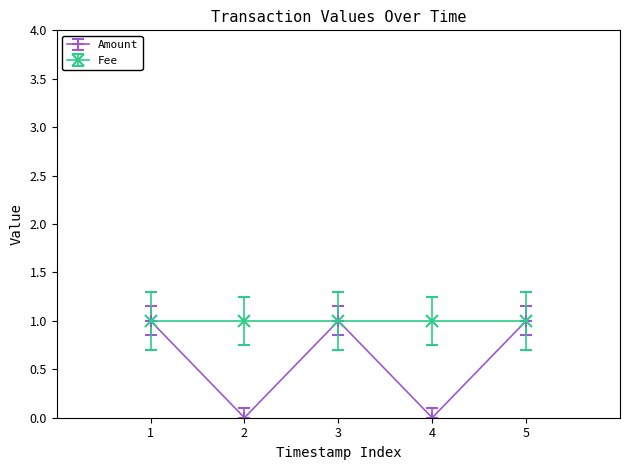

How many lines are shown in the chart?

2